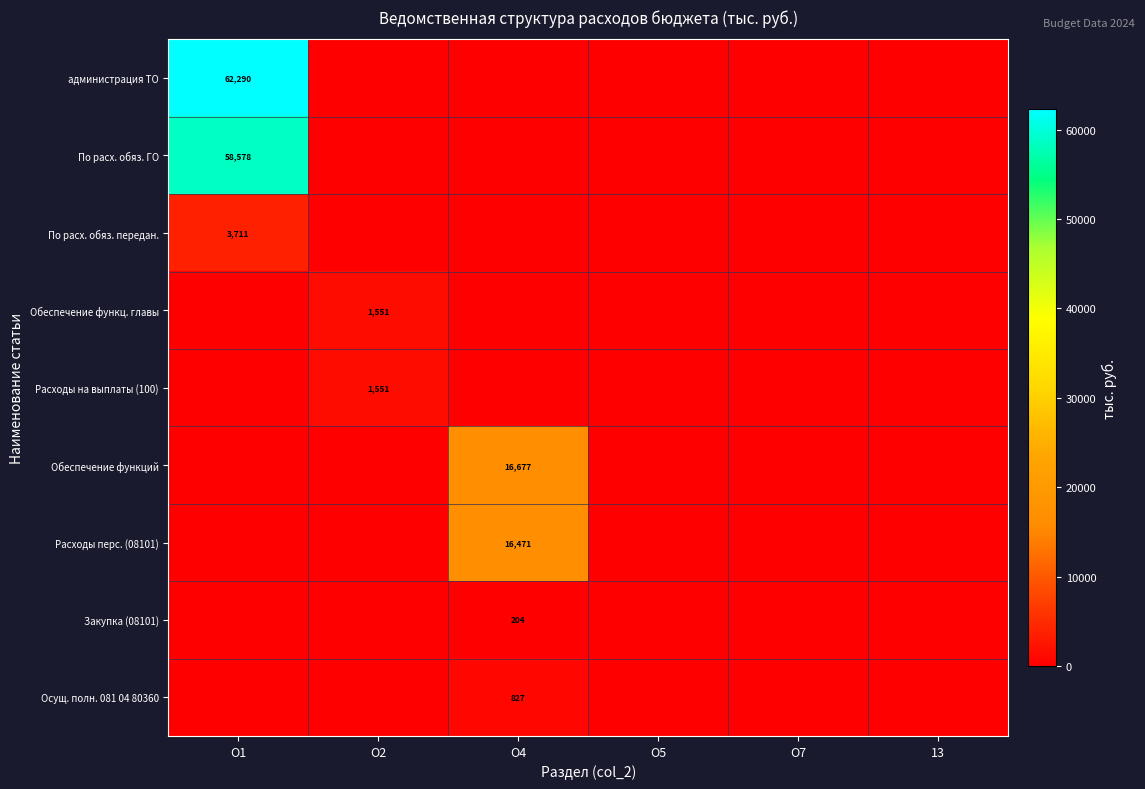

True or false: администрация ТО has a value of 62290 at О1.

True